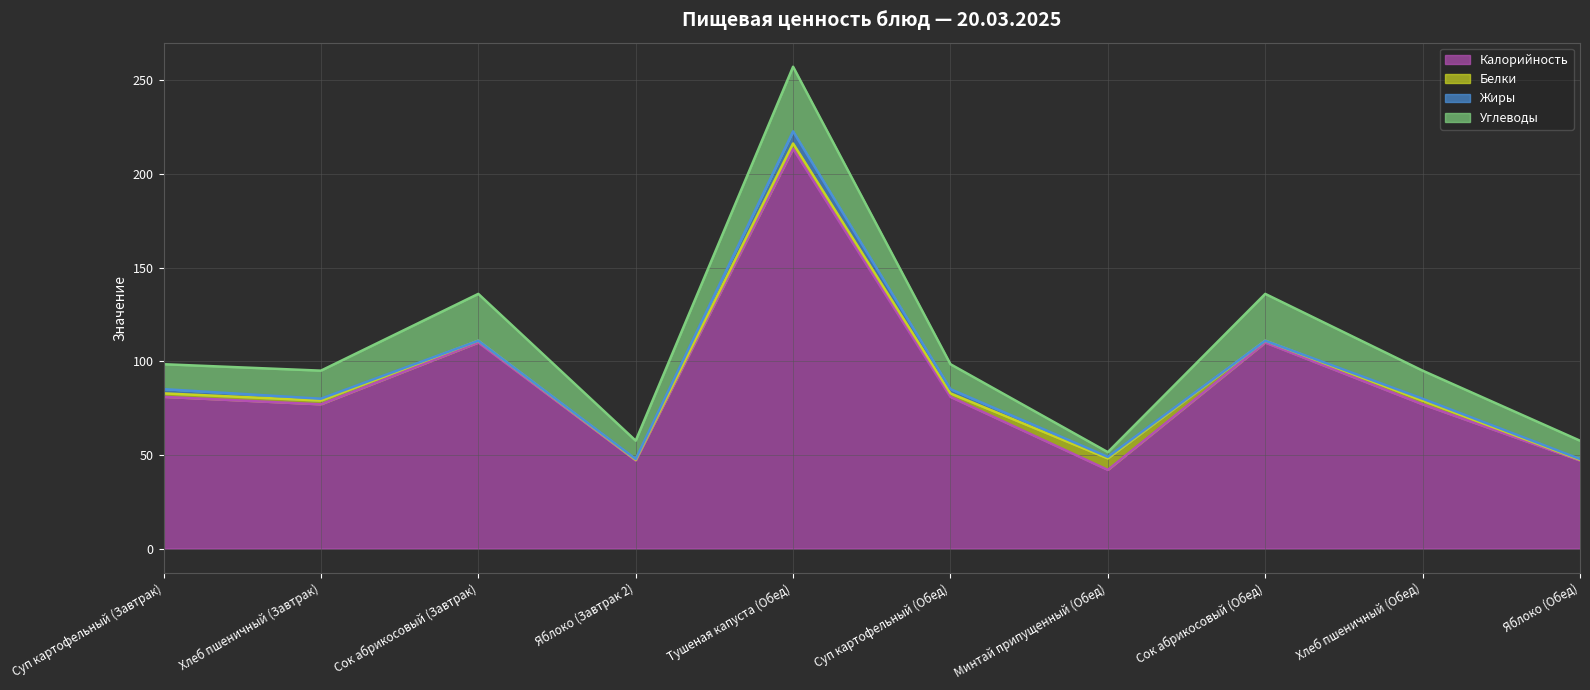

What is the difference between the maximum and minimum values in the Жиры series?

6.5